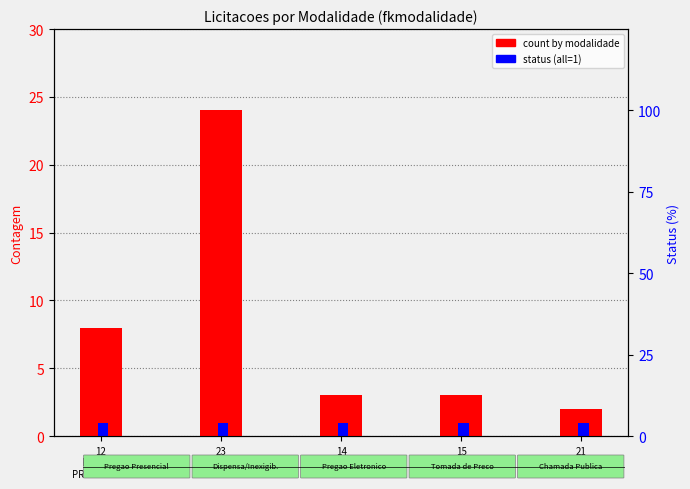

At which label does count by modalidade first exceed 3?

12
PREGAO
PRESENCIAL